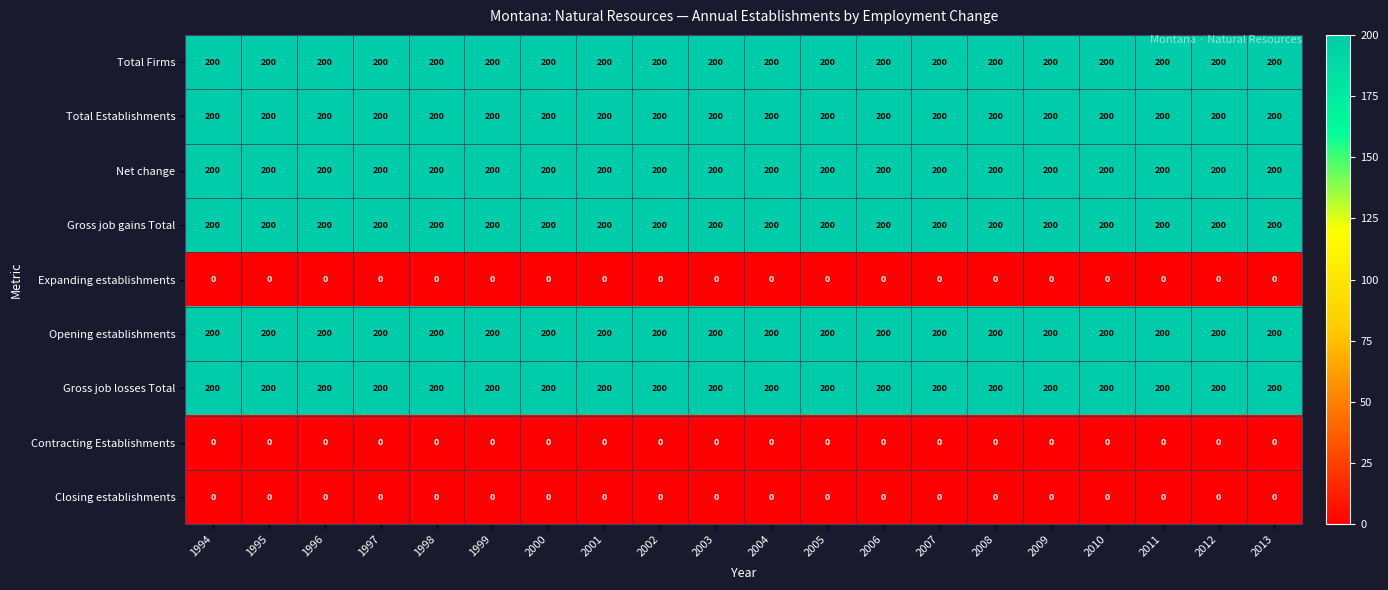

Is the value of Total Firms at 2010 greater than the value of Contracting Establishments at 2001?

Yes